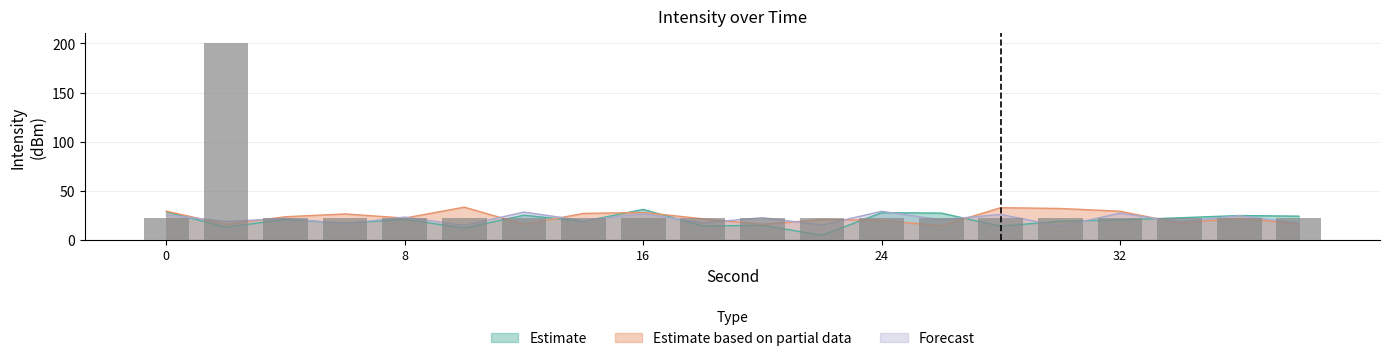

What is the maximum value shown in the chart?

33.5